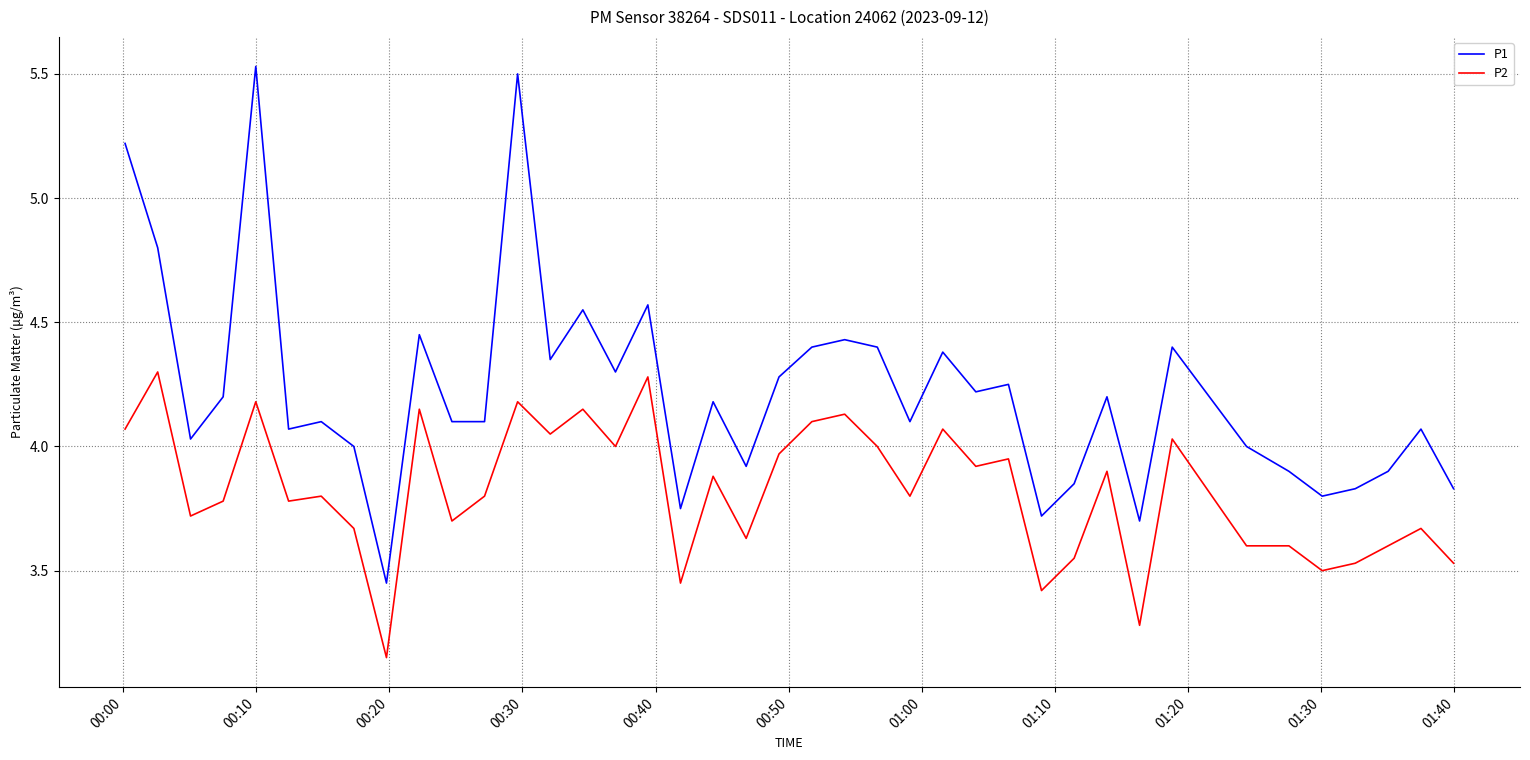

List the series in order of their peak value, highest first.

P1, P2